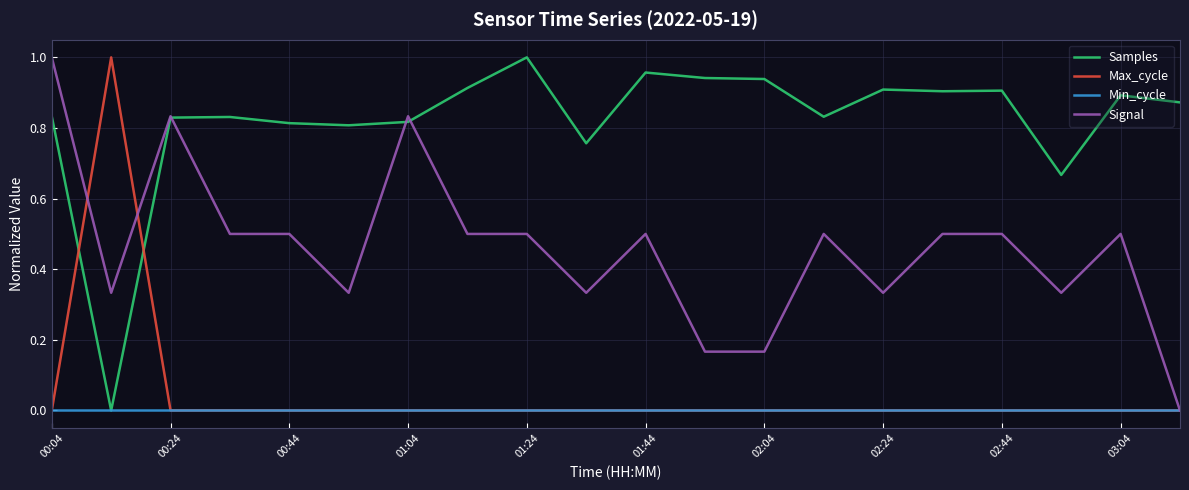

Which series has the largest total across all categories?

Samples